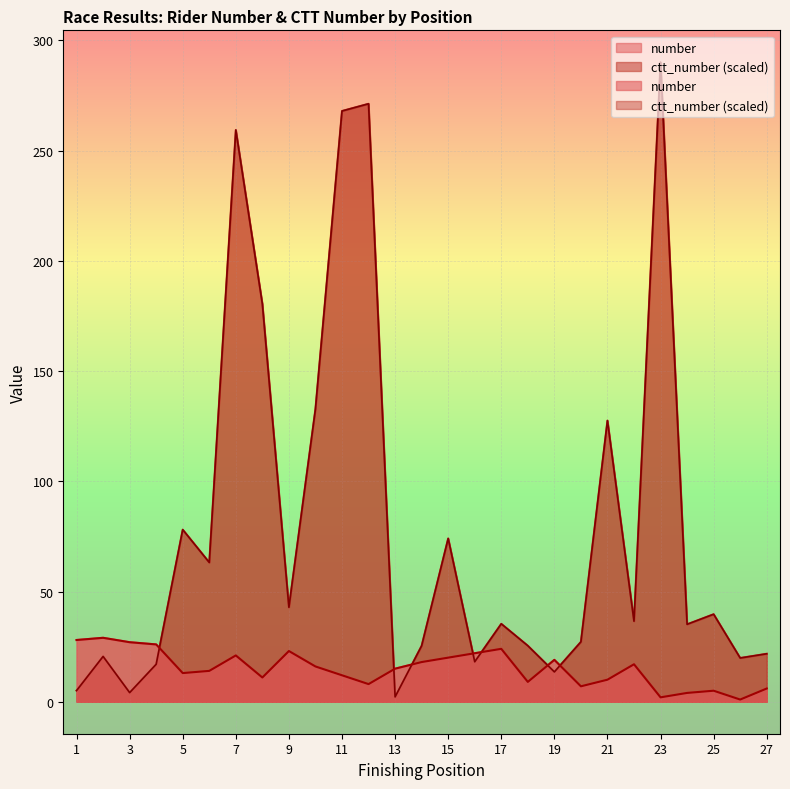

What is the smallest value displayed?

1.0